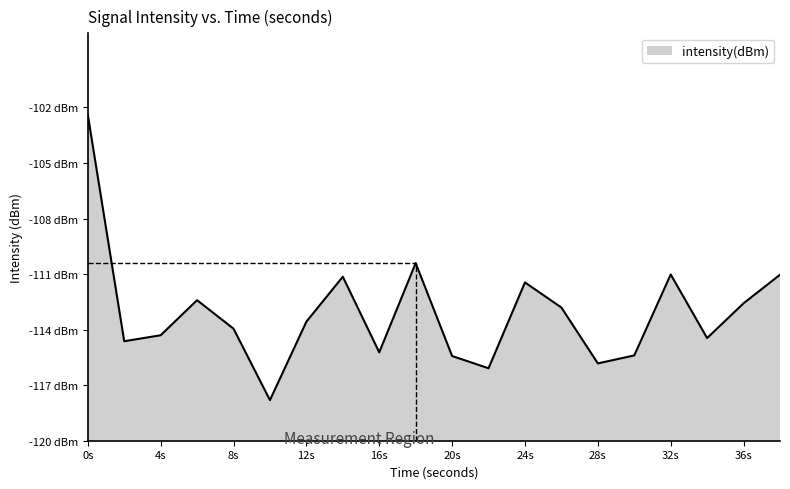

Rank the categories by value from highest to lowest.

0, 18, 32, 38, 14, 24, 6, 36, 26, 12, 8, 4, 34, 2, 16, 30, 20, 28, 22, 10